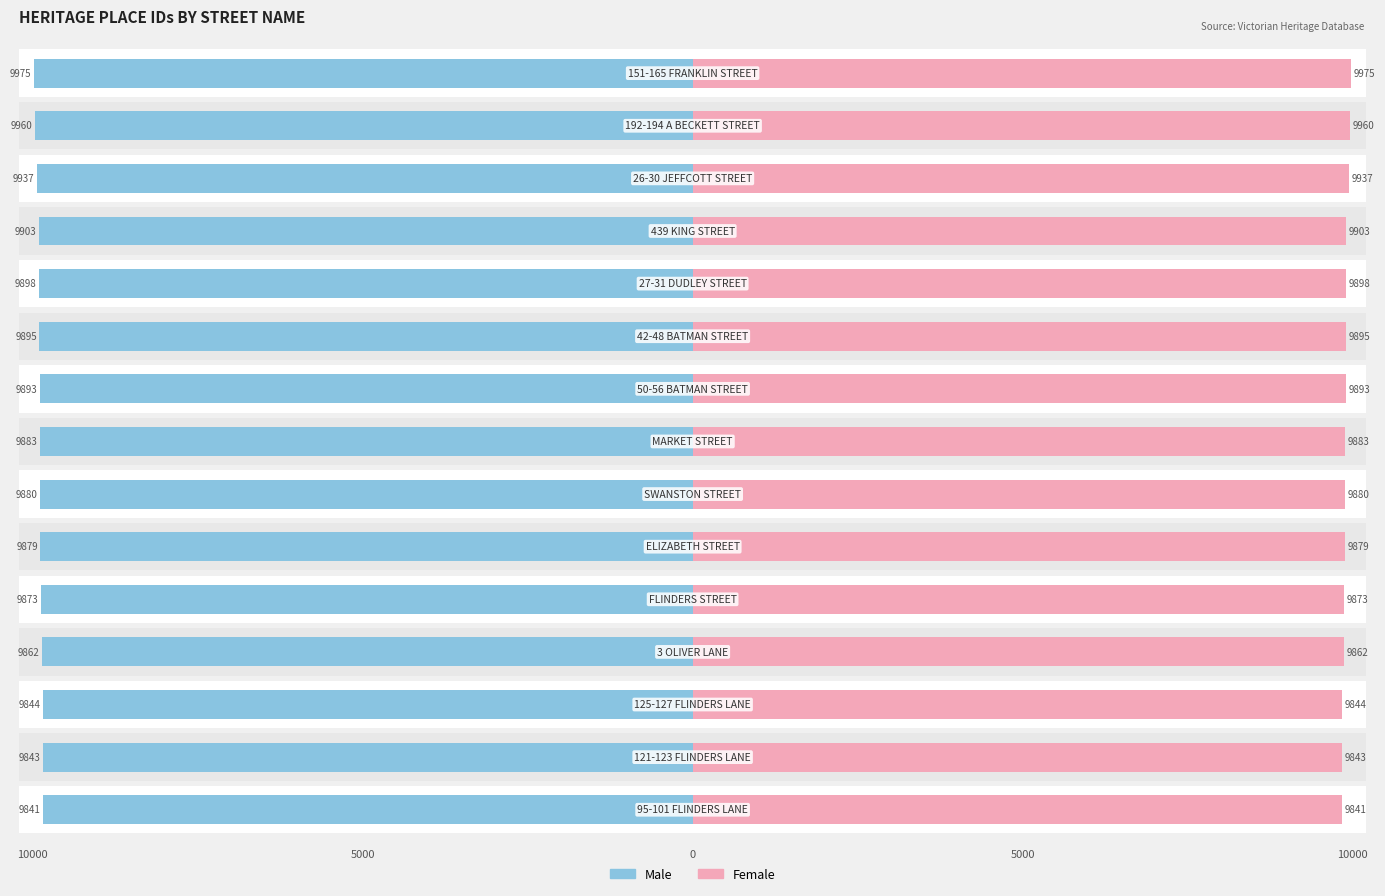

Is it true that Male equals 12887 at 0?

False